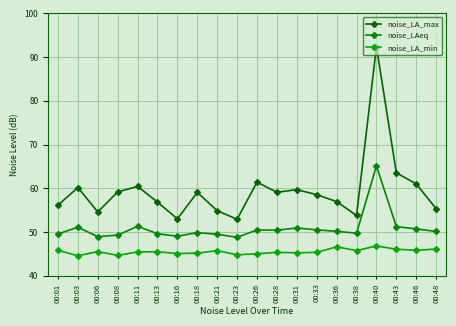

What is the total value across all series at 00:13?

152.0